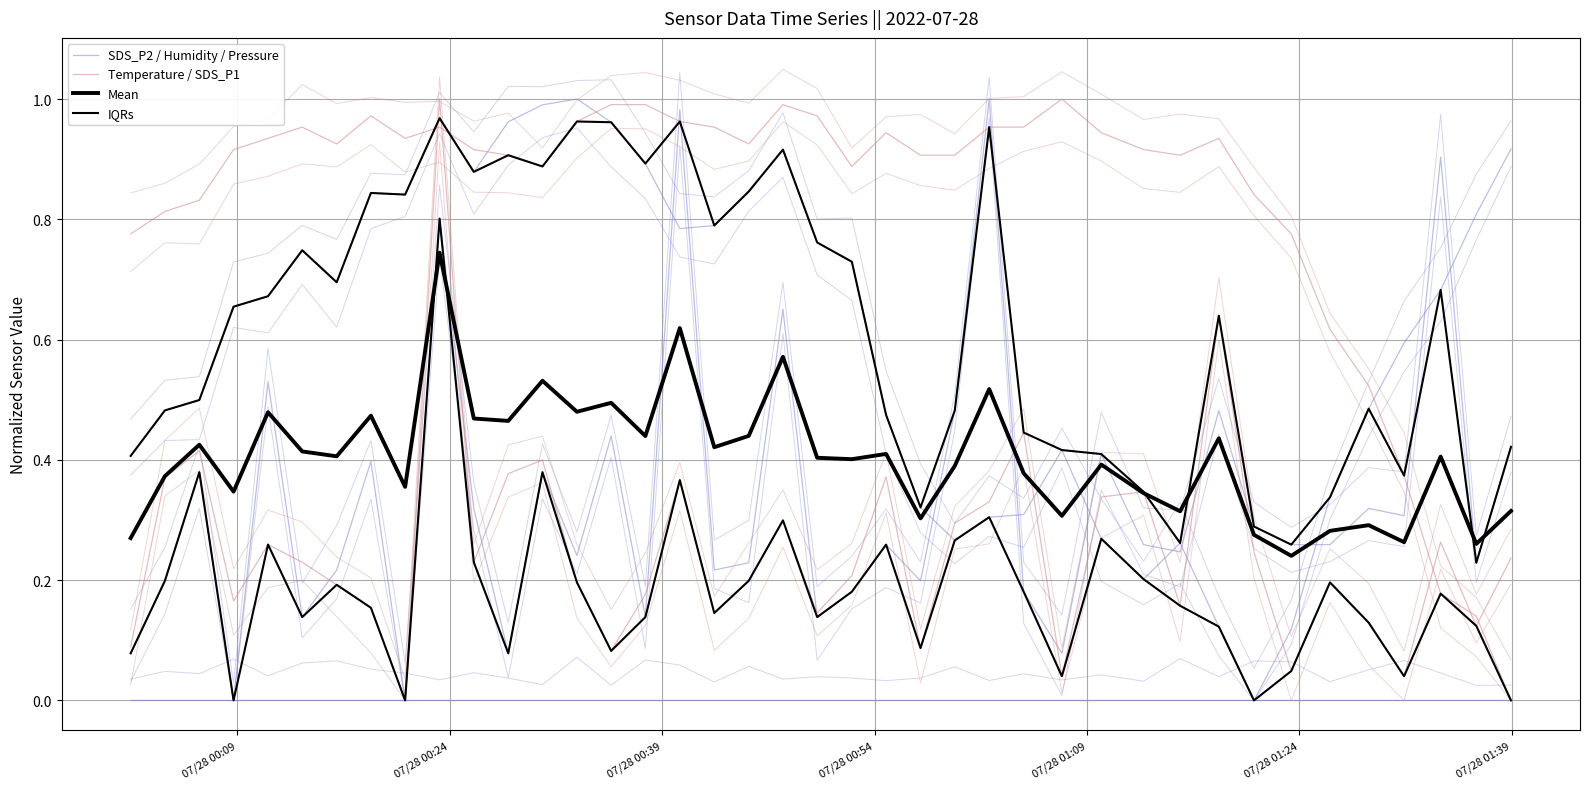

Count the number of categories in the chart.

40